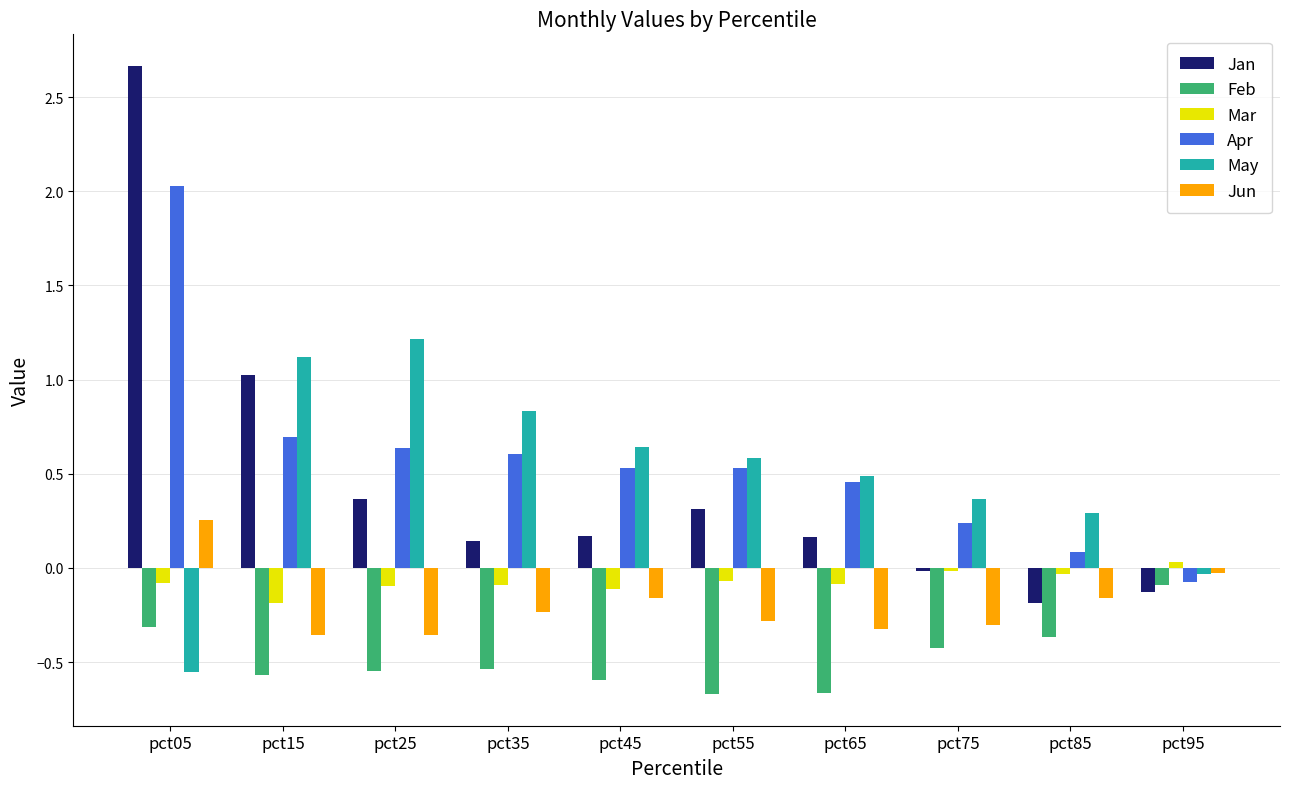

What is the difference between the maximum and minimum values in the May series?

1.8